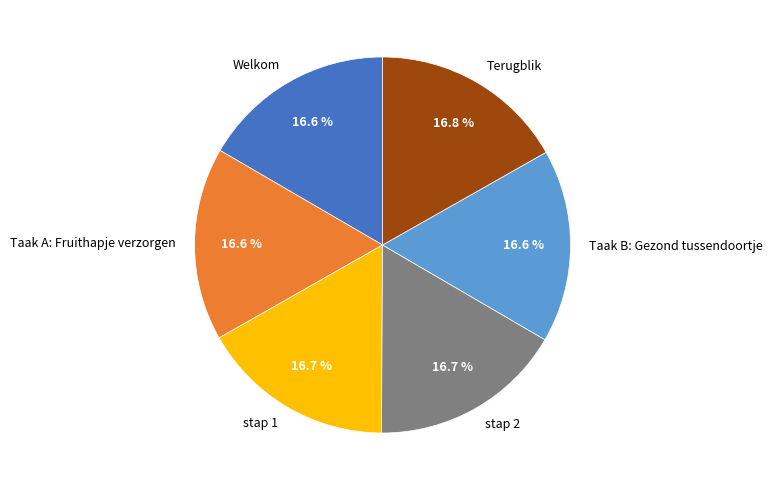

Does any single category account for the majority?

No